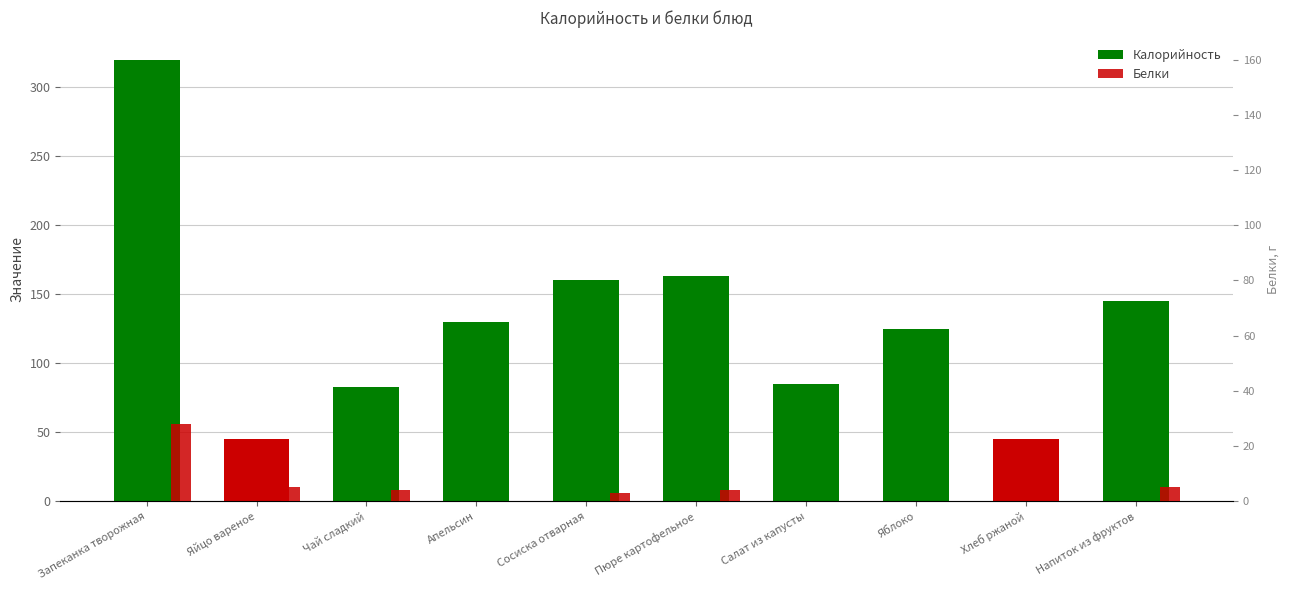

What is the label of the 9th bar from the right?

Яйцо вареное